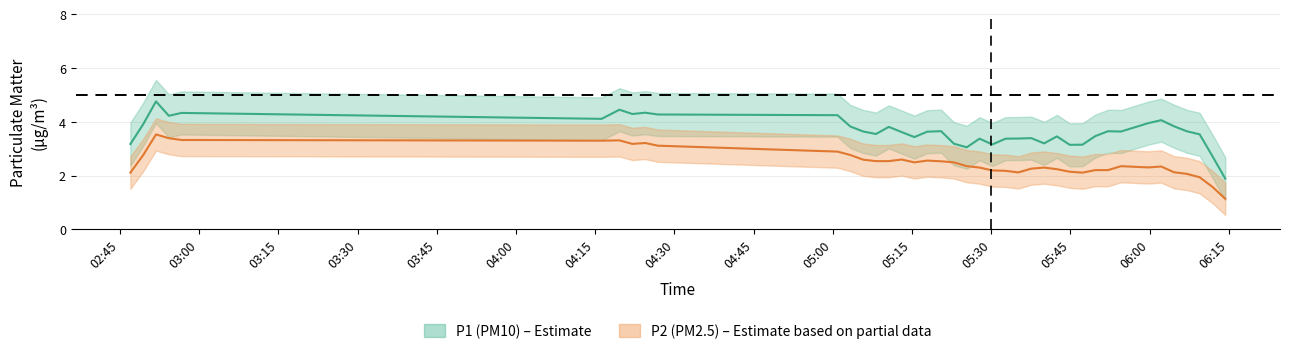

What is the approximate value of P1 at 26?

3.6